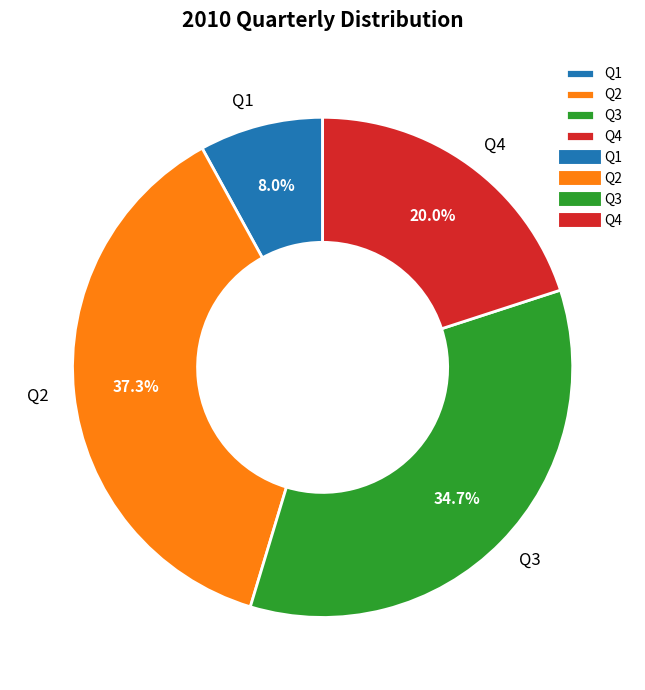

Is there any slice that represents more than half of the pie?

No